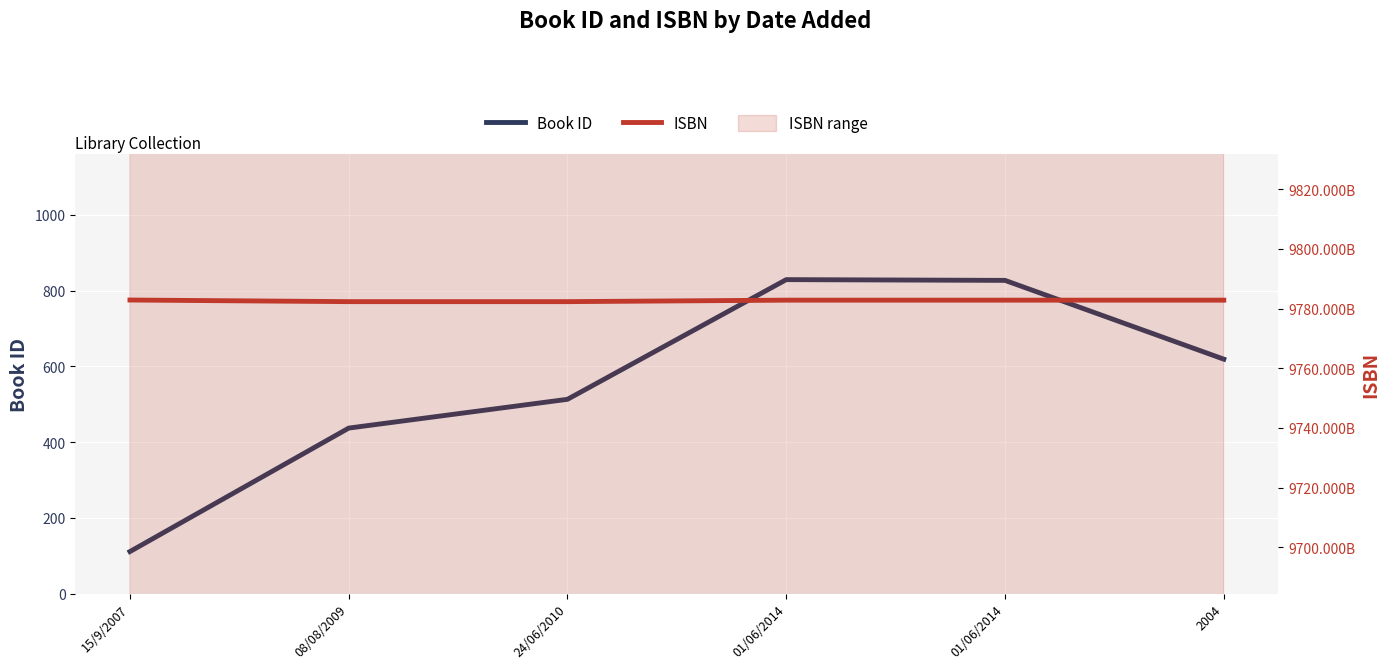

Between 08/08/2009 and 01/06/2014, which is larger?

01/06/2014